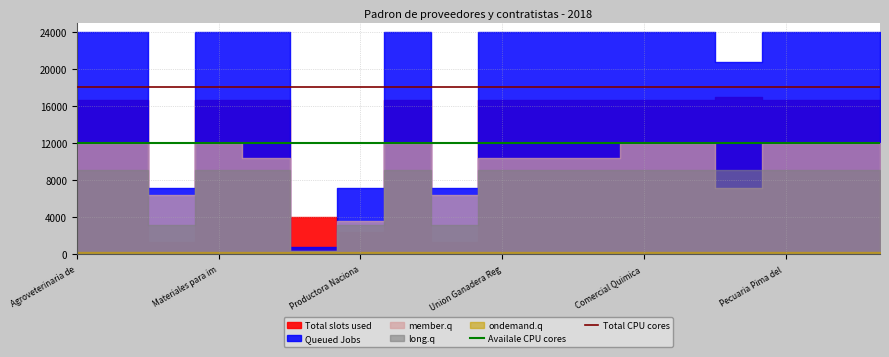

What is the sum of the Total CPU cores values at Agroveterinaria de and Materiales para im?

36000